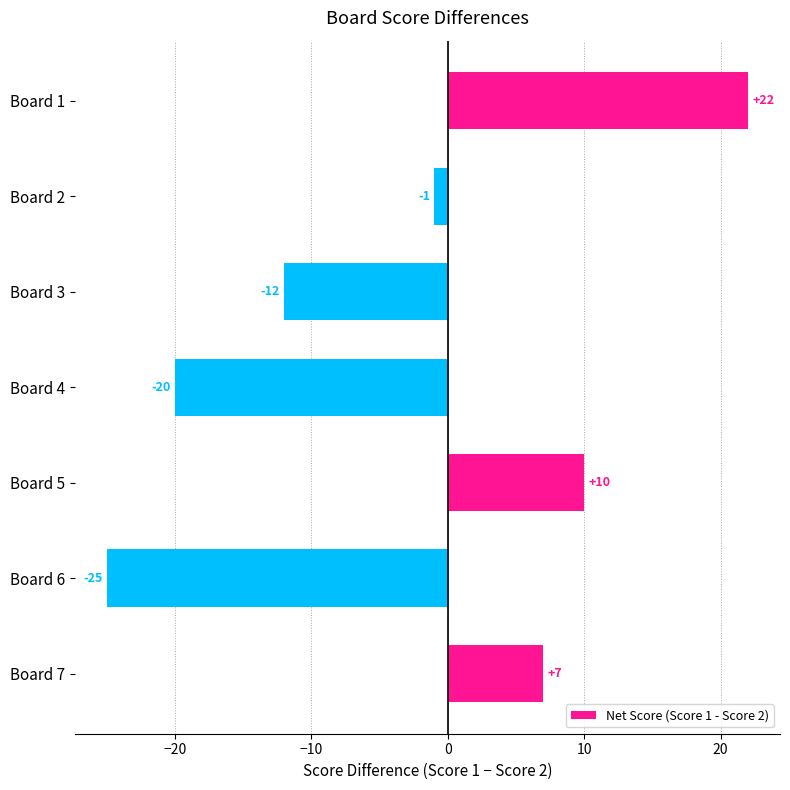

Reading bottom to top, what are all the values shown in this chart?

7	-25	10	-20	-12	-1	22